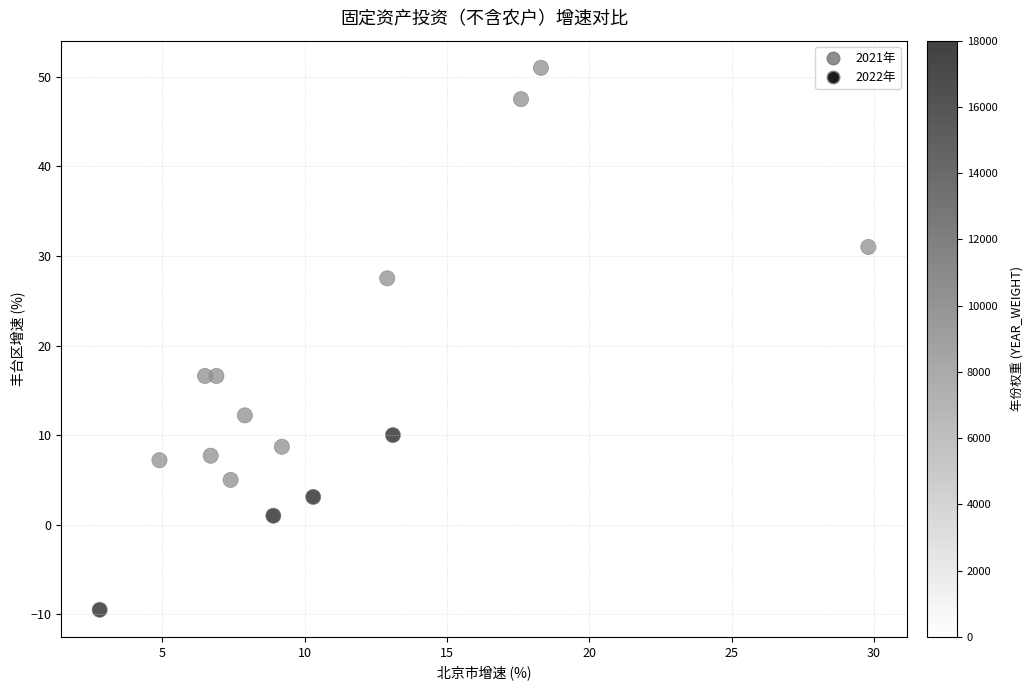

List the coordinates of all points as (X, Y) pairs, reading left to right.

(2.8, -9.5)  (4.9, 7.2)  (6.5, 16.6)  (6.7, 7.7)  (6.9, 16.6)  (7.4, 5.0)  (7.9, 12.2)  (8.9, 1.0)  (9.2, 8.7)  (10.3, 3.1)  (12.9, 27.5)  (13.1, 10.0)  (17.6, 47.5)  (18.3, 51.0)  (29.8, 31.0)